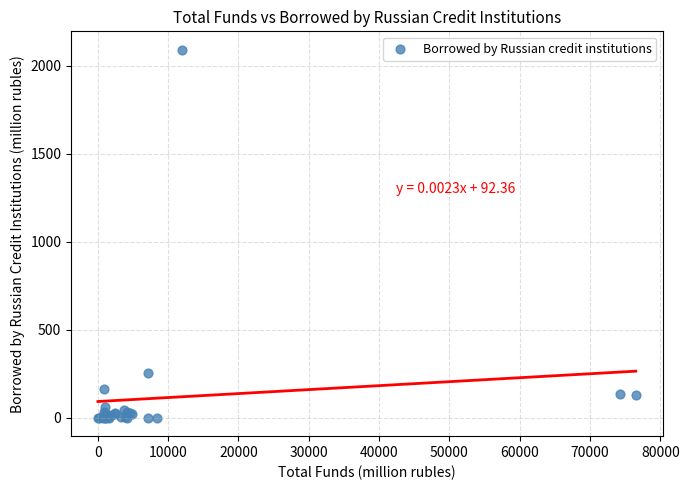

What Y value in the scatter plot is closest to 1046?

256